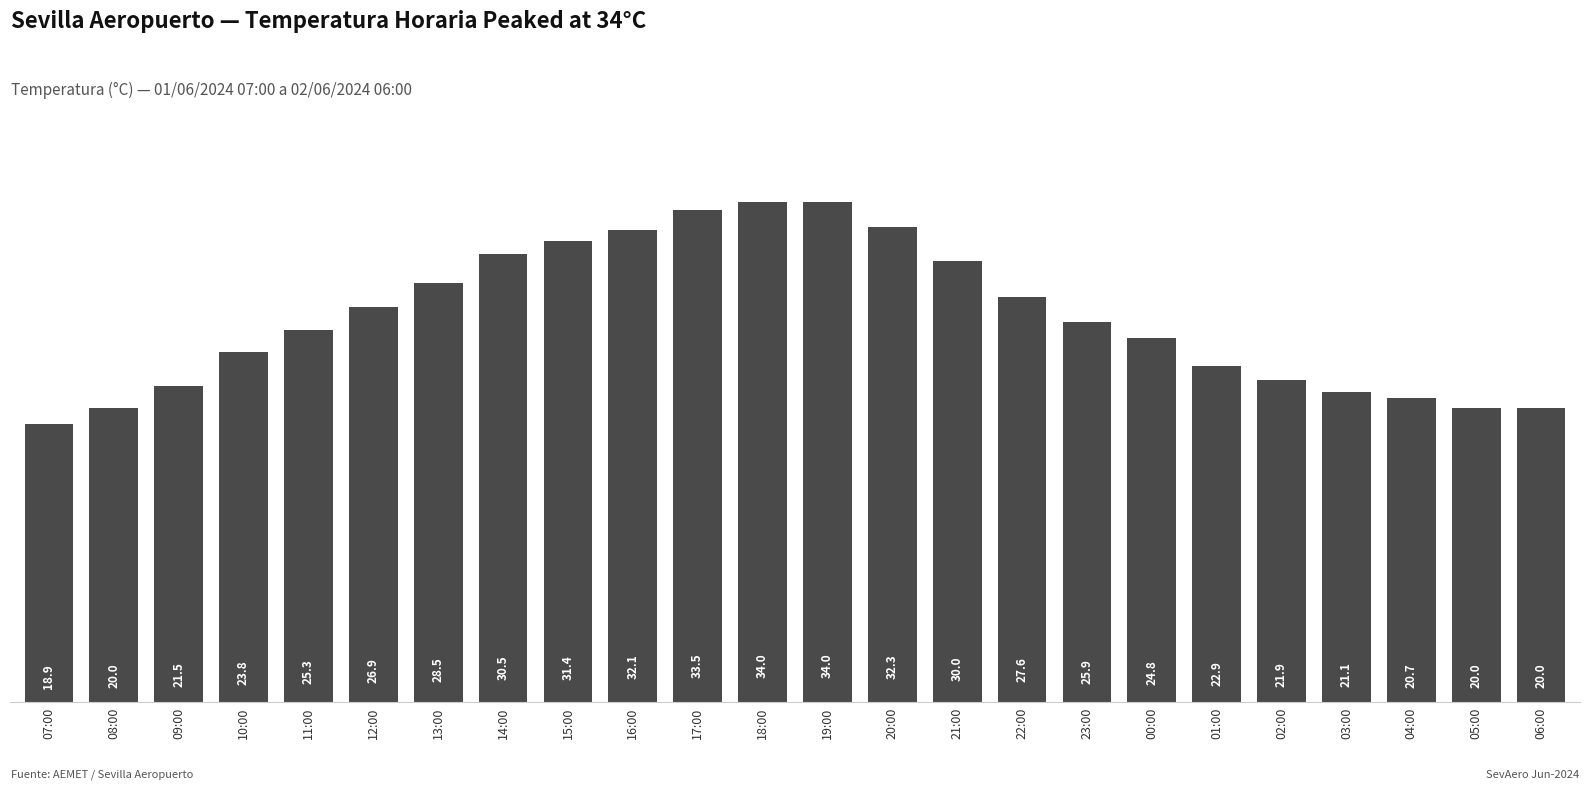

What is the difference between the second highest and minimum values?

15.1